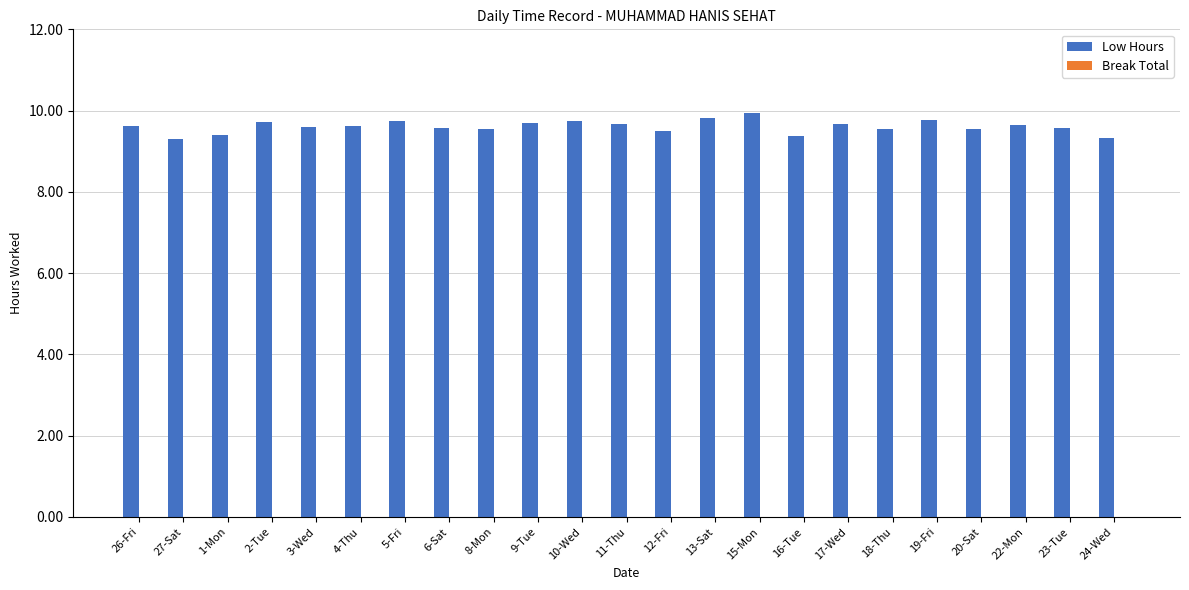

The value at 5-Fri is 9.8. True or false?

True